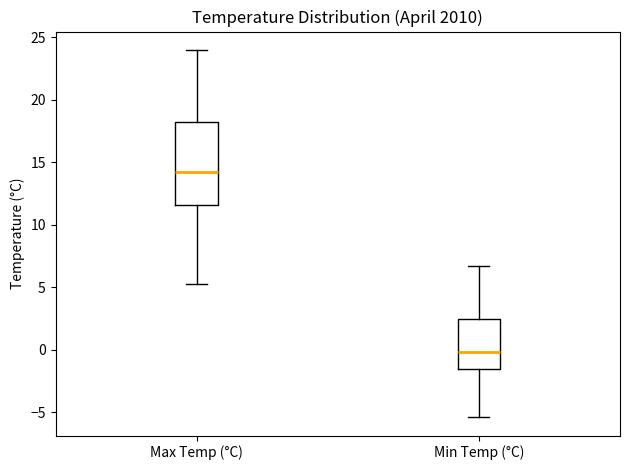

Reading left to right, transcribe this box plot: for each box, give where its median line is, the range the box spans, and where its two whiskers end, as read against the y-axis. The values are not printed on the chart, so give them approximately, as read against the axis.

Max Temp (°C): median 14.5, box 11.5 to 18.5, whiskers 5.5 to 24.0
Min Temp (°C): median 0.0, box -1.5 to 2.5, whiskers -5.5 to 6.5